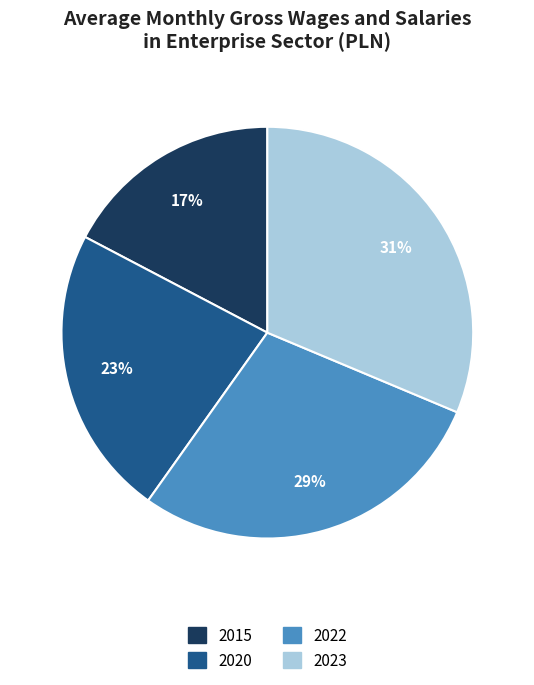

To the nearest percent, what portion does 2023 represent?

31%